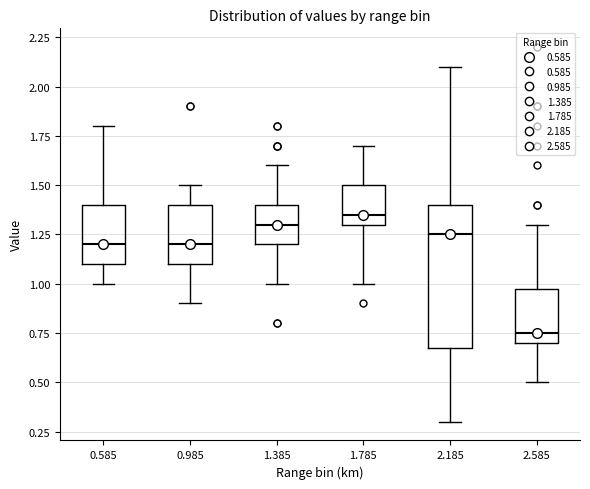

Reading left to right, read every box against the y-axis: the position of its median line, the range the box covers, and the ends of its whiskers. The values are not printed on the chart, so give them approximately, as read against the axis.

0.585: median 1.20, box 1.10 to 1.40, whiskers 1.00 to 1.80
0.985: median 1.20, box 1.10 to 1.40, whiskers 0.90 to 1.50
1.385: median 1.30, box 1.20 to 1.40, whiskers 1.00 to 1.60
1.785: median 1.35, box 1.30 to 1.50, whiskers 1.00 to 1.70
2.185: median 1.25, box 0.70 to 1.40, whiskers 0.30 to 2.10
2.585: median 0.75, box 0.70 to 1.00, whiskers 0.50 to 1.30